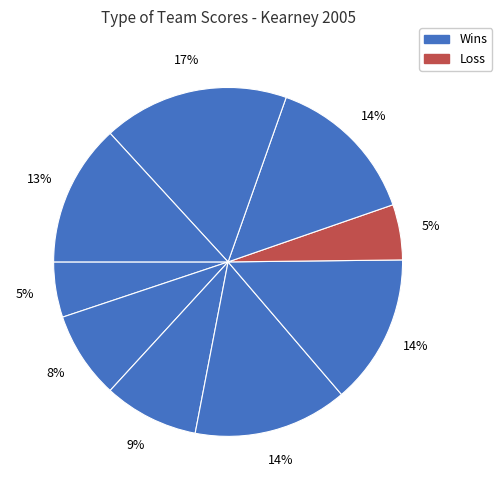

Is there a majority slice in this chart?

No